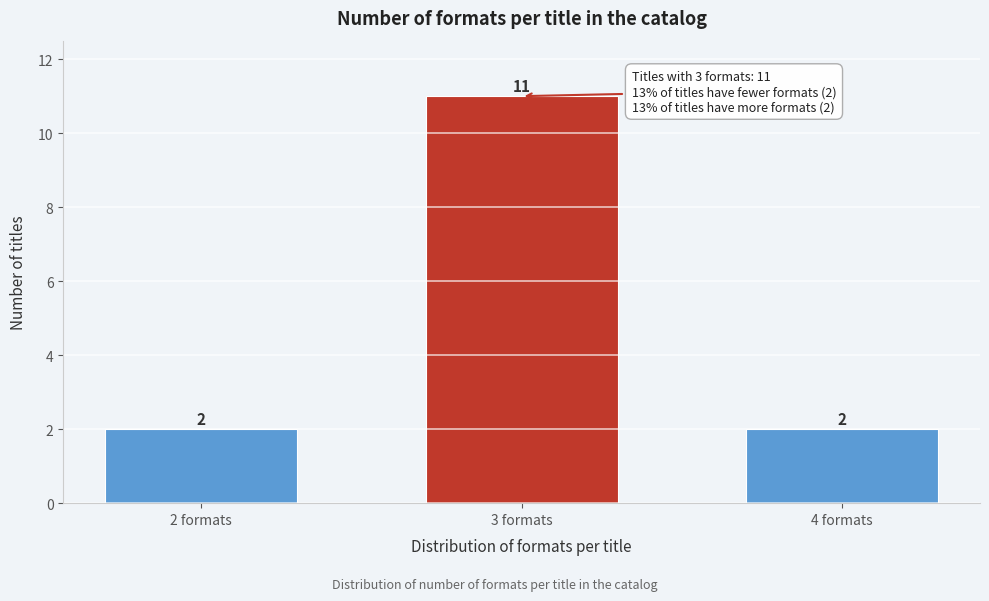

Reading right to left, extract all data points from this chart.

4 formats=2	3 formats=11	2 formats=2